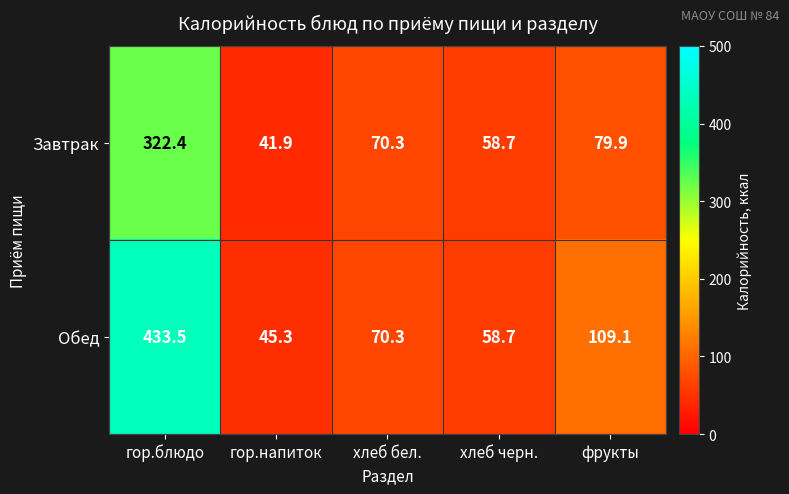

Reading left to right, list all the values displayed in this chart.

Завтрак: гор.блюдо=322.4	гор.напиток=41.9	хлеб бел.=70.3	хлеб черн.=58.7	фрукты=79.9
Обед: гор.блюдо=433.5	гор.напиток=45.3	хлеб бел.=70.3	хлеб черн.=58.7	фрукты=109.1